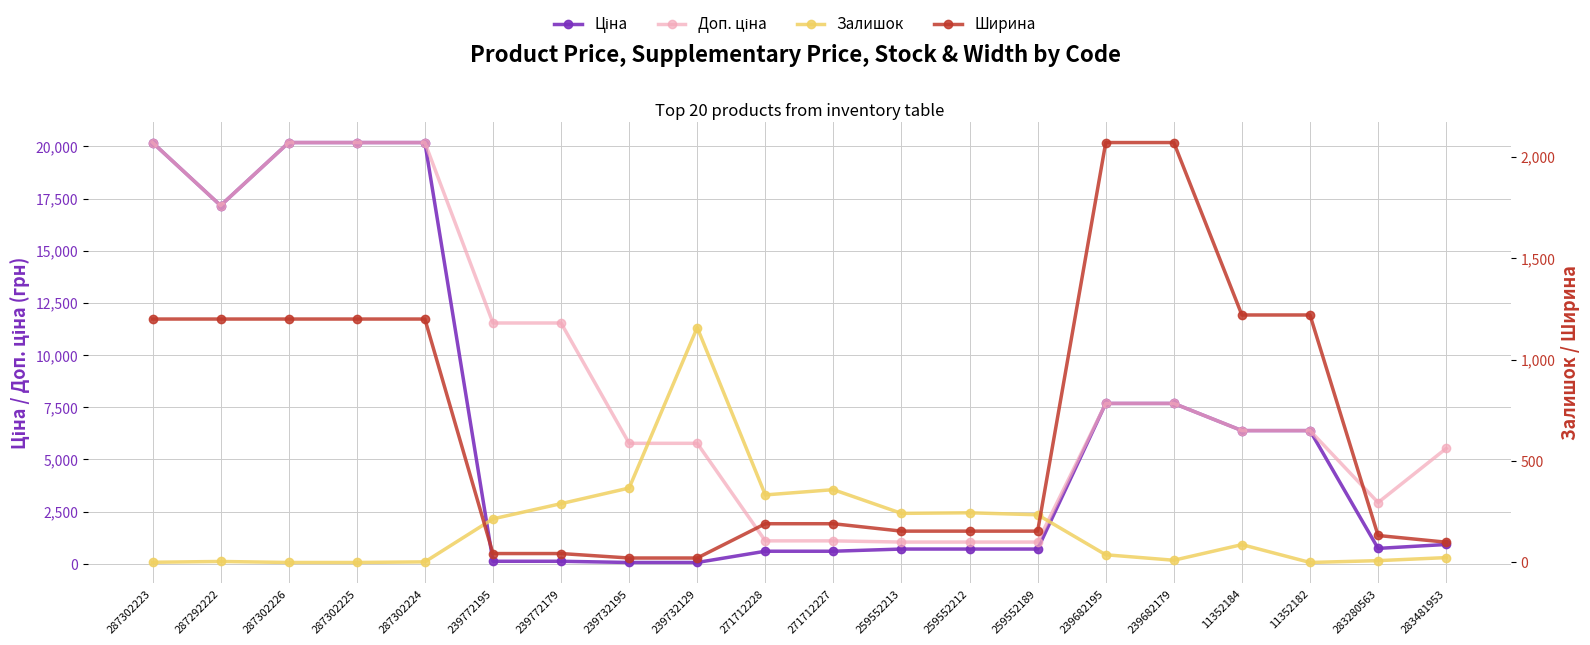

What is the value of the Ціна point at the 9th from the left?

57.7